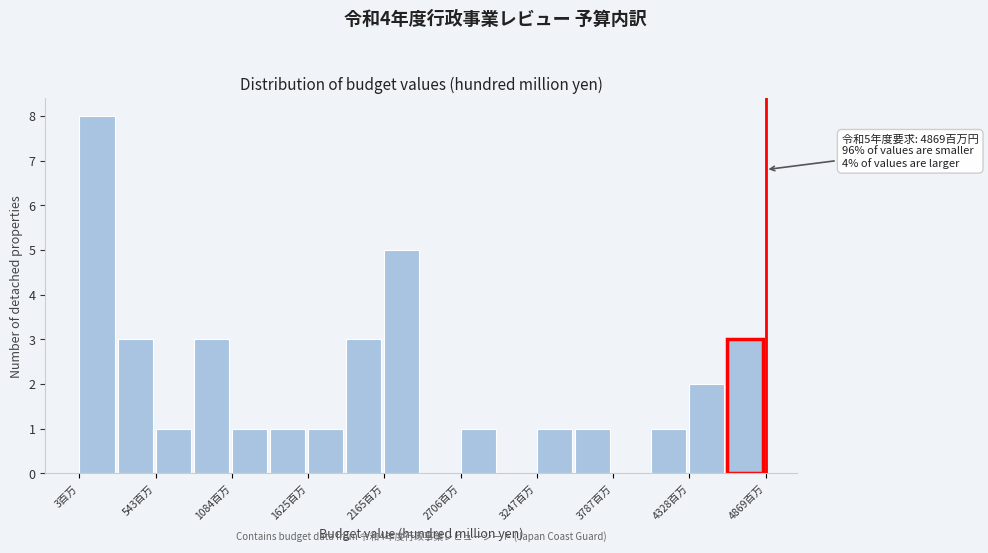

Read against the x-axis, roughly where is the centre of the tallest bar?

100